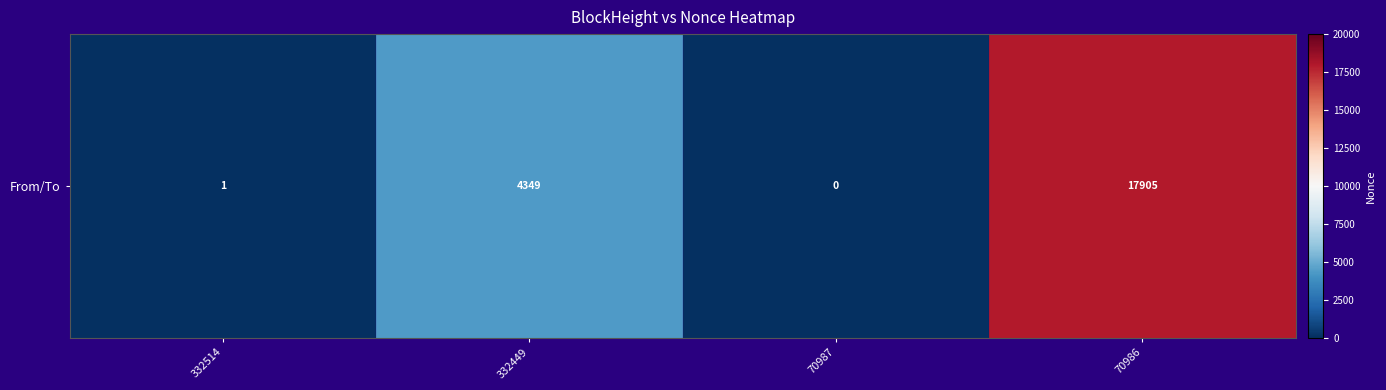

Which label corresponds to the smallest value in the chart?

70987